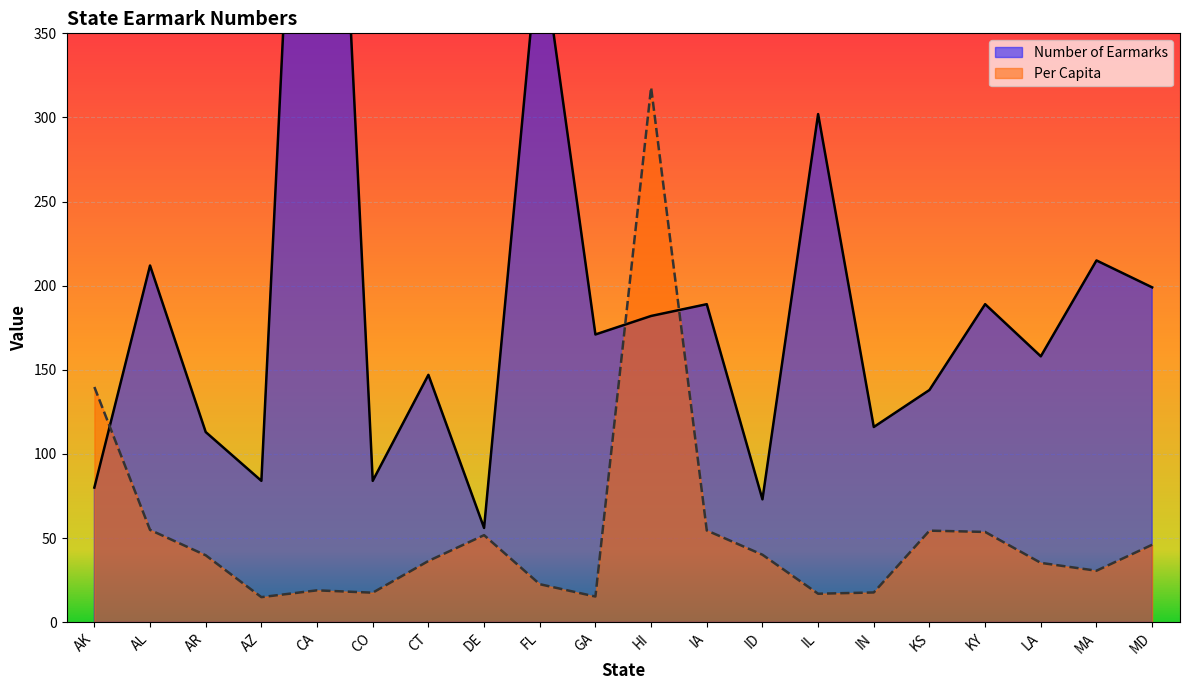

How many categories are shown in the chart?

20